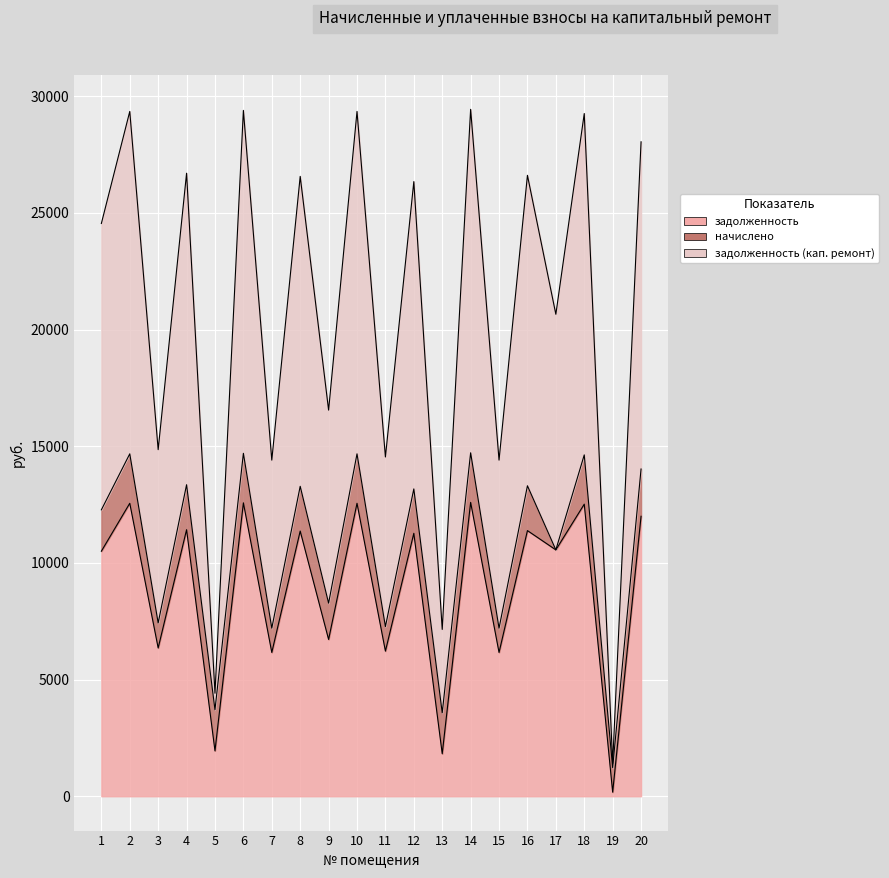

True or false: задолженность (кап. ремонт) has a value of 19168.6 at 10.

False